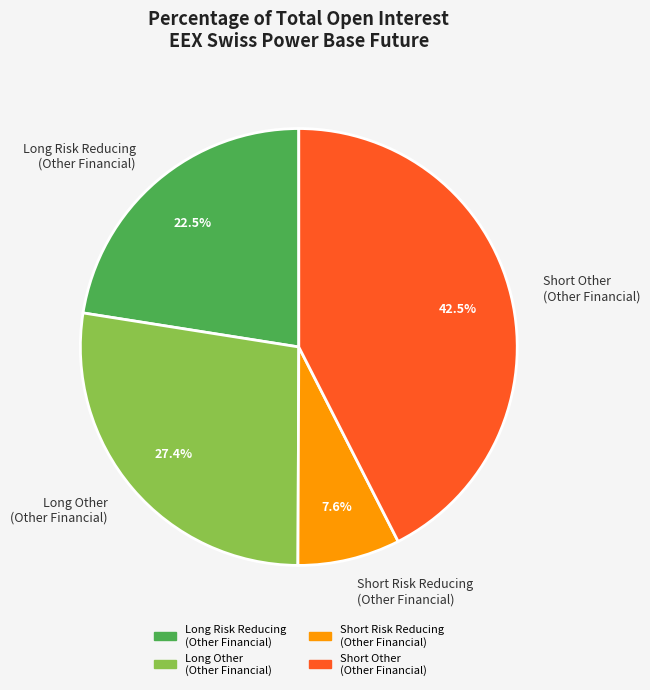

Which slice is the largest?

Short Other (Other Financial)